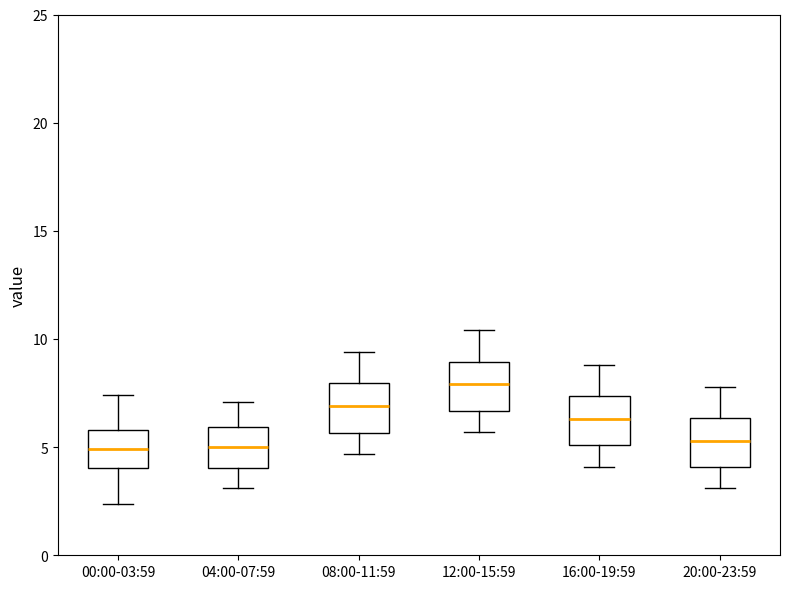

Where does the upper whisker of the box for 20:00-23:59 end on the y-axis? The values are not printed on the chart, so give them approximately, as read against the axis.

8.0